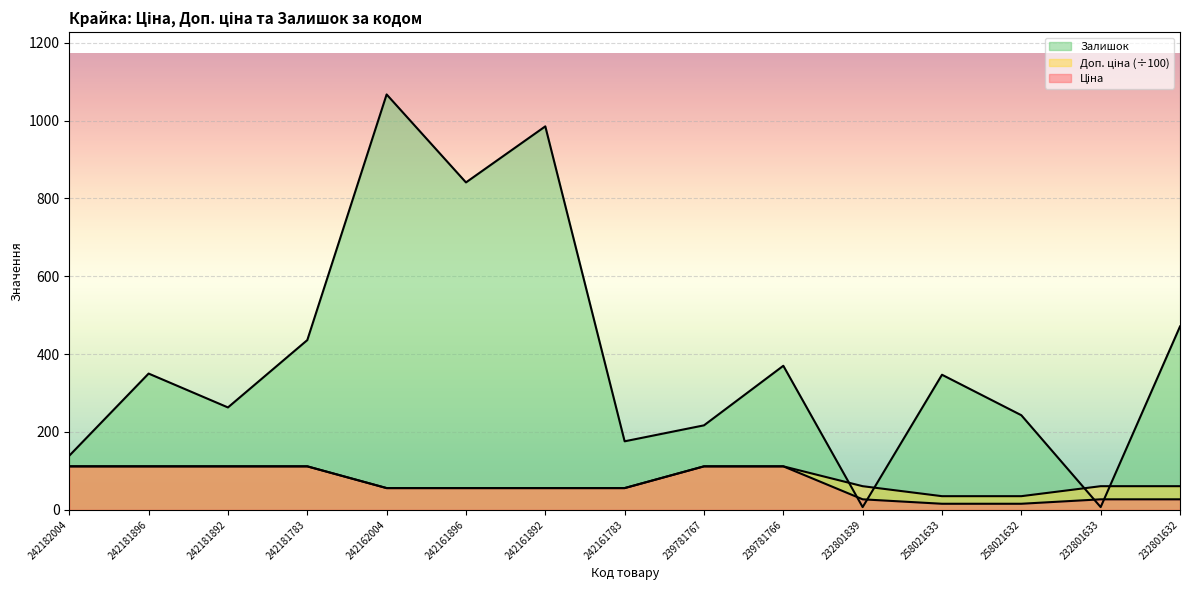

True or false: Доп. ціна and Ціна intersect in this chart.

False